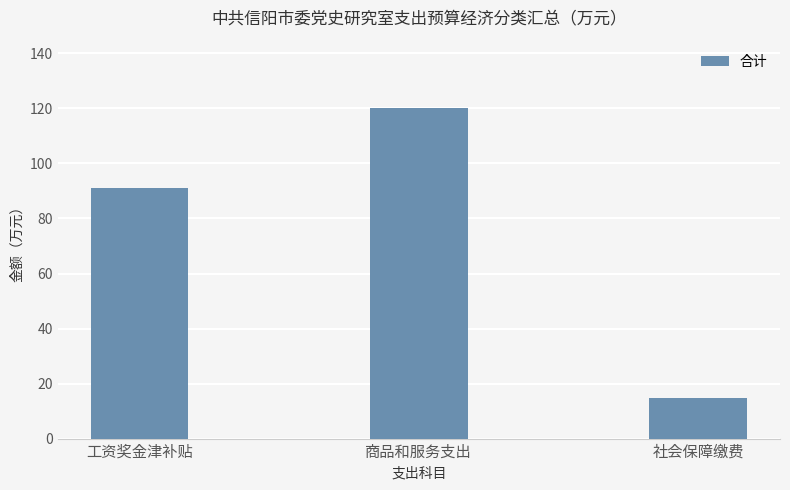

What is the minimum value shown in the chart?

14.8